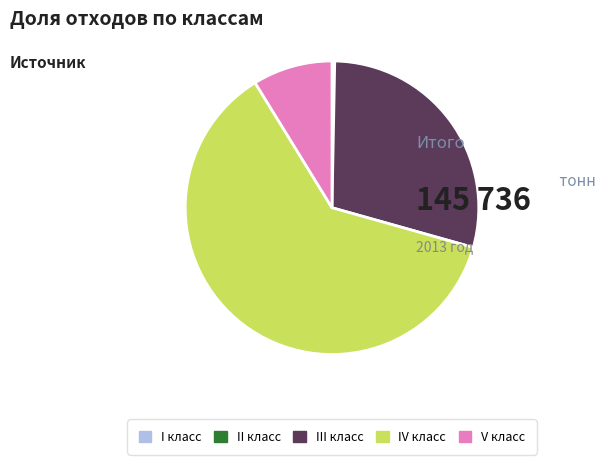

Is there a majority slice in this chart?

Yes